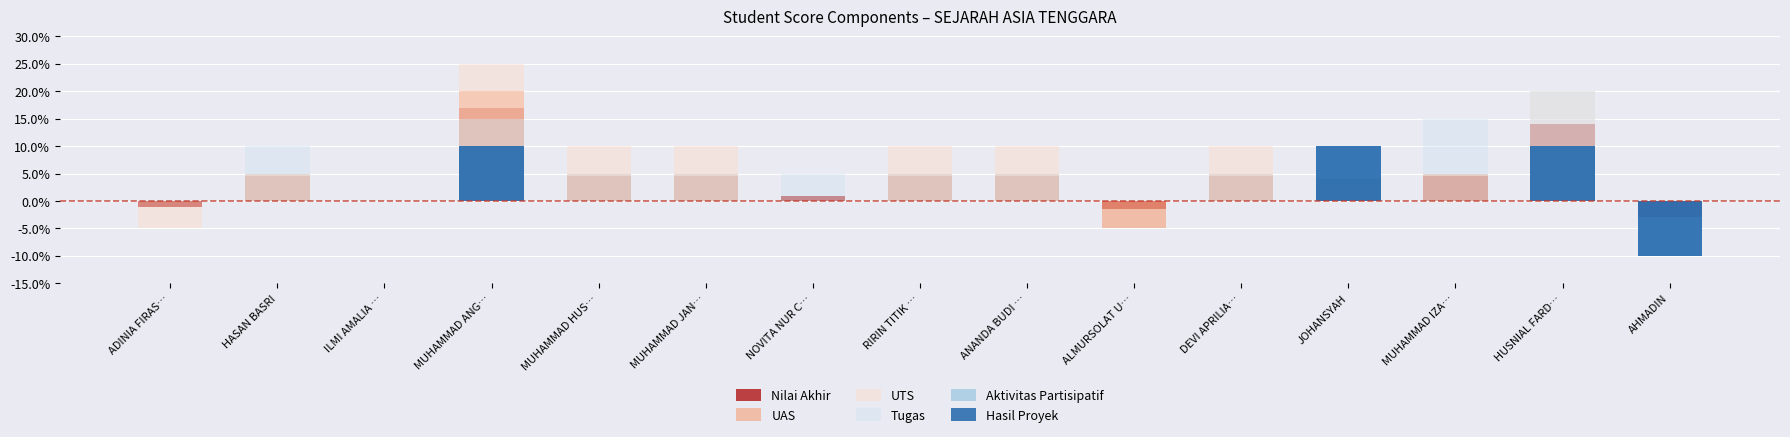

What is the label of the 14th bar from the left?

HUSNIAL FARD…